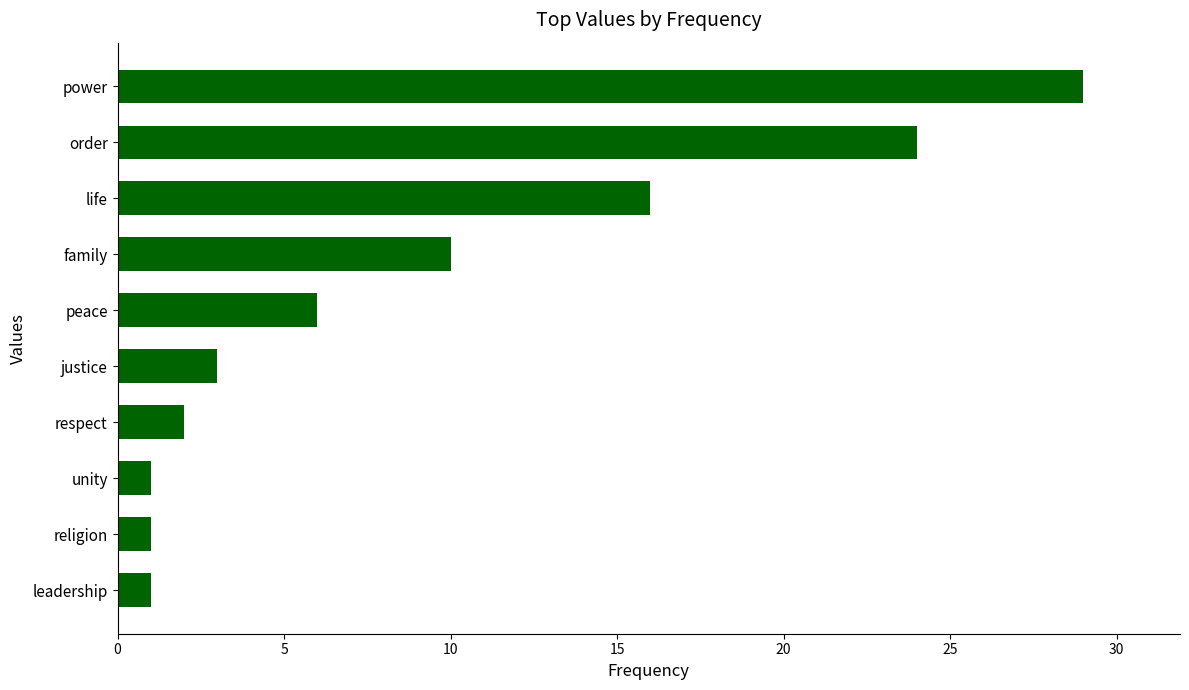

Reading top to bottom, list all the values displayed in this chart.

29	24	16	10	6	3	2	1	1	1